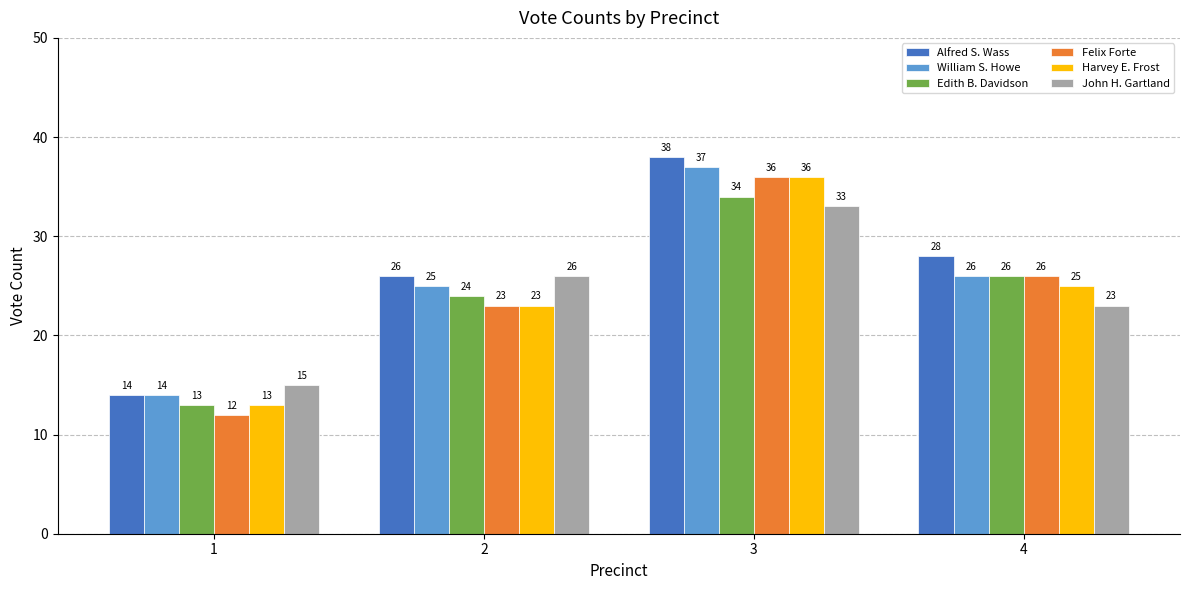

List the labels in order of Felix Forte value, largest first.

3, 4, 2, 1